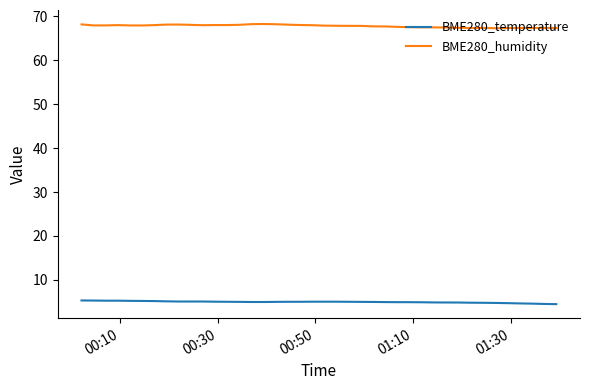

List the series in order of their peak value, highest first.

BME280_humidity, BME280_temperature